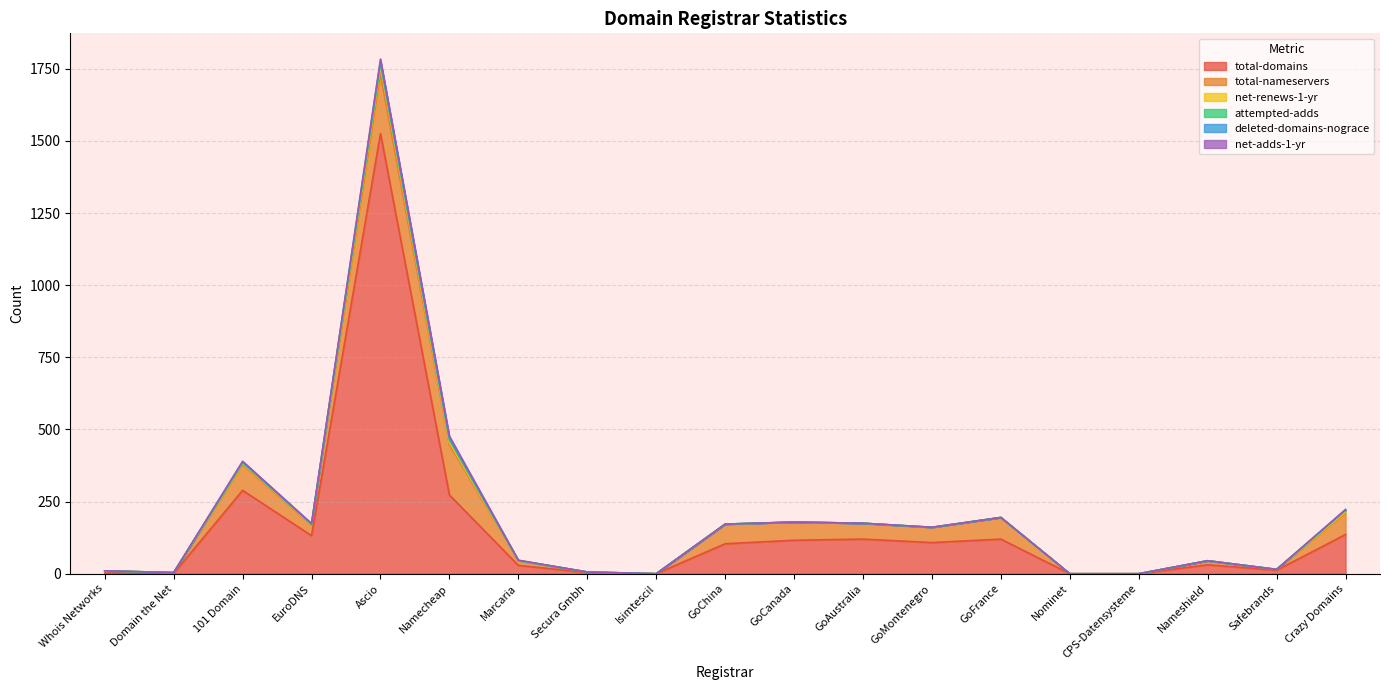

In net-renews-1-yr, how many points are lower than both neighbors (excluding endpoints)?

1